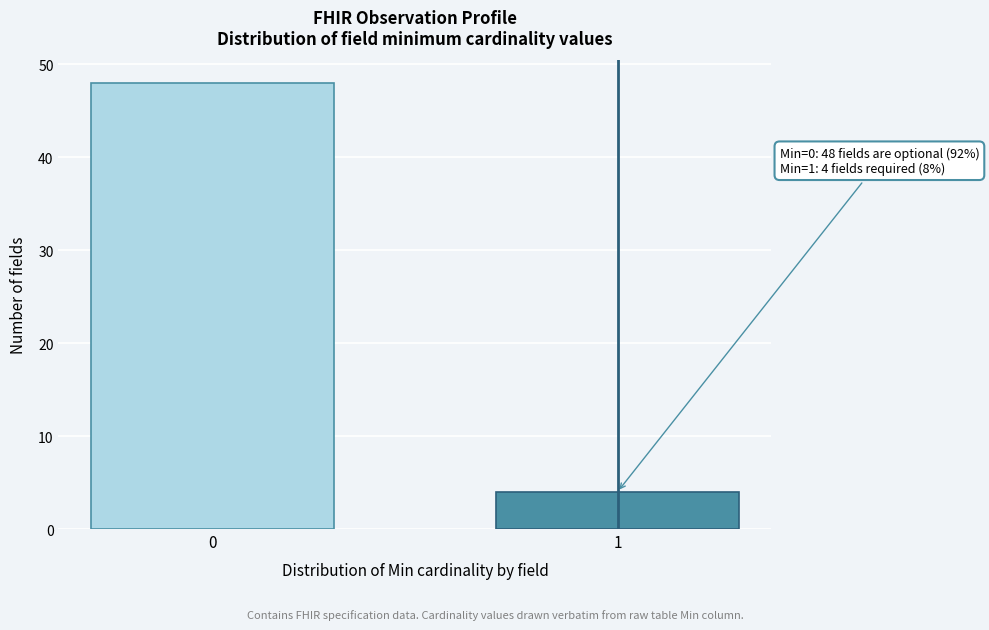

Reading left to right, list all the values displayed in this chart.

48	4